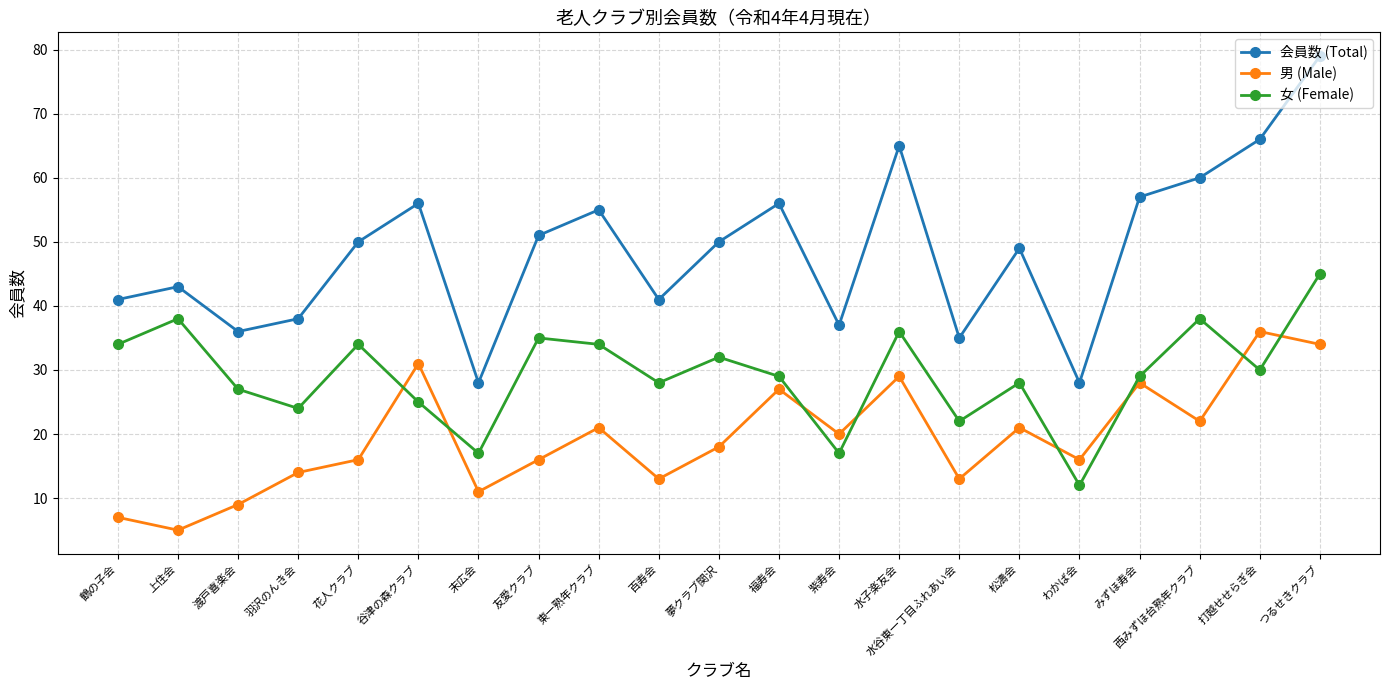

What is the minimum value shown in the chart?

5